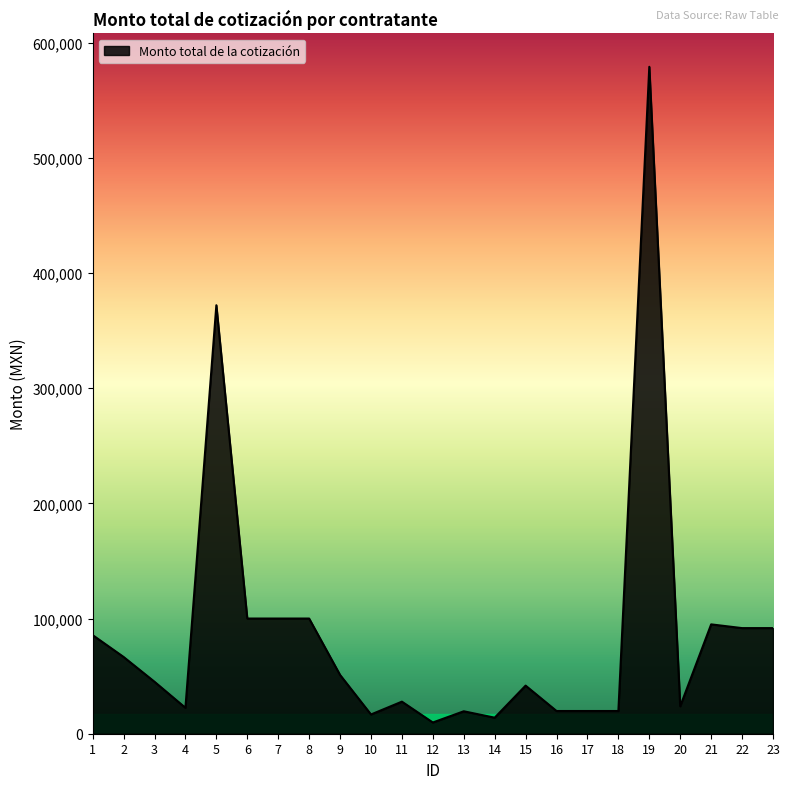

Is it true that the value at 4 is 22500.0?

True